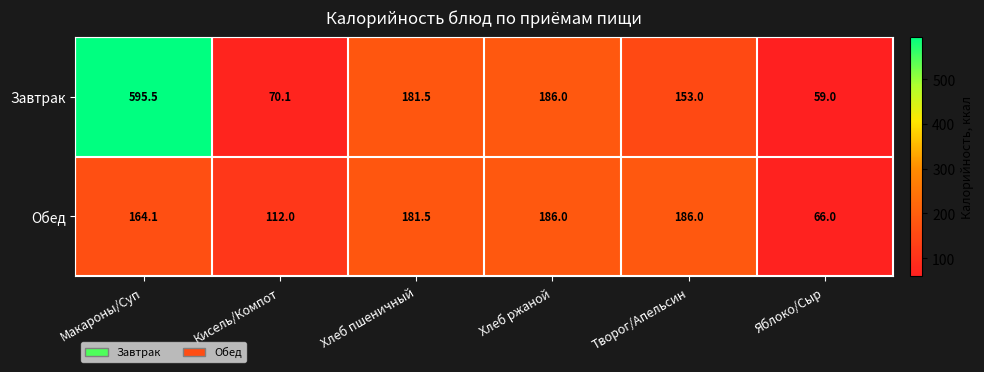

What is the total value across all series at Хлеб пшеничный?

363.0